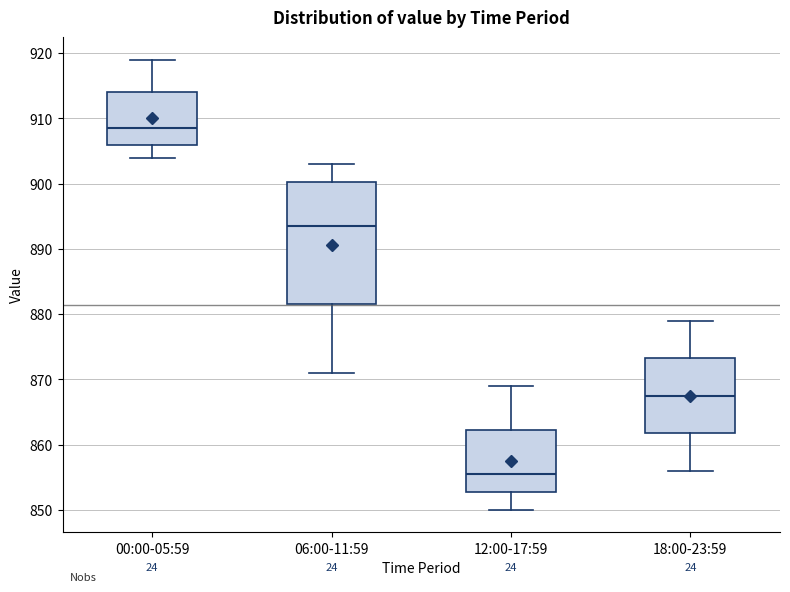

Where does the median line of the box for 06:00-11:59 sit on the y-axis? The values are not printed on the chart, so give them approximately, as read against the axis.

894